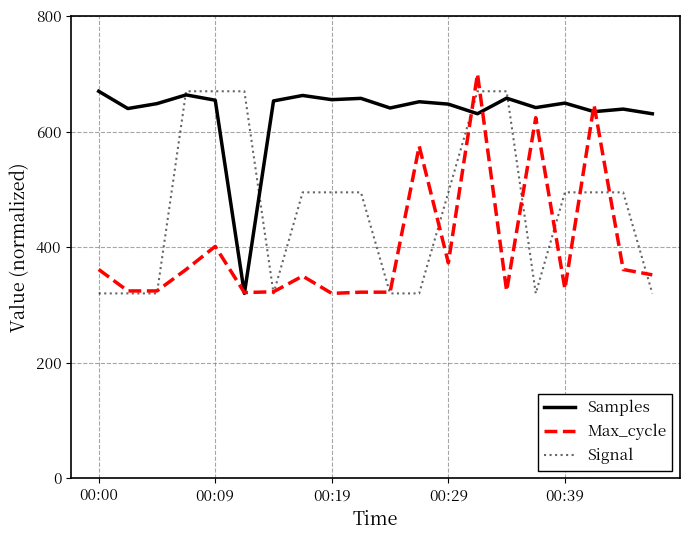

What is the maximum value shown in the chart?

700.0